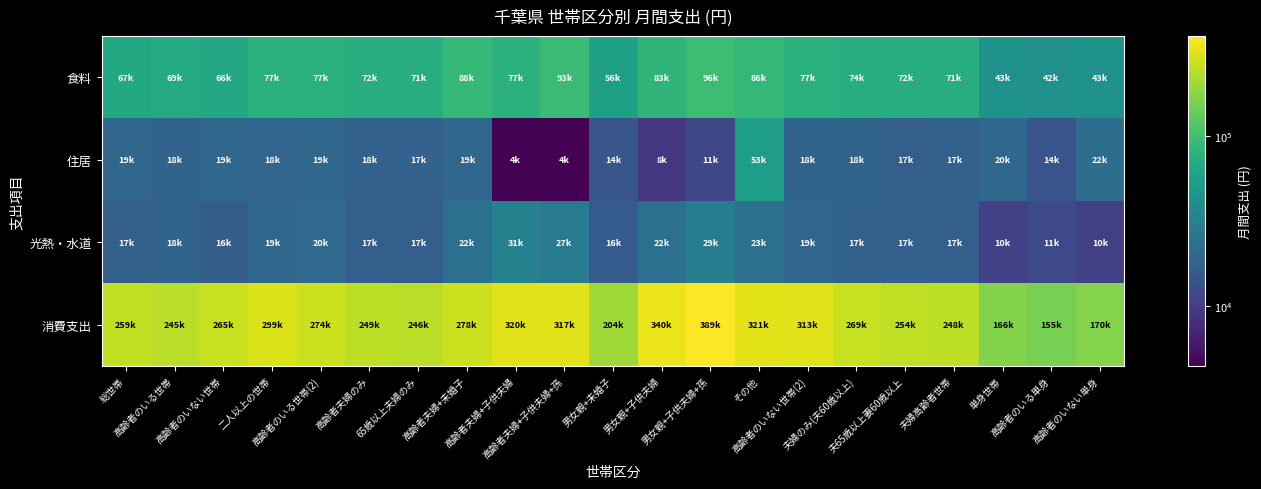

At which category is the sum across all series the highest?

男女親+子供夫婦+孫